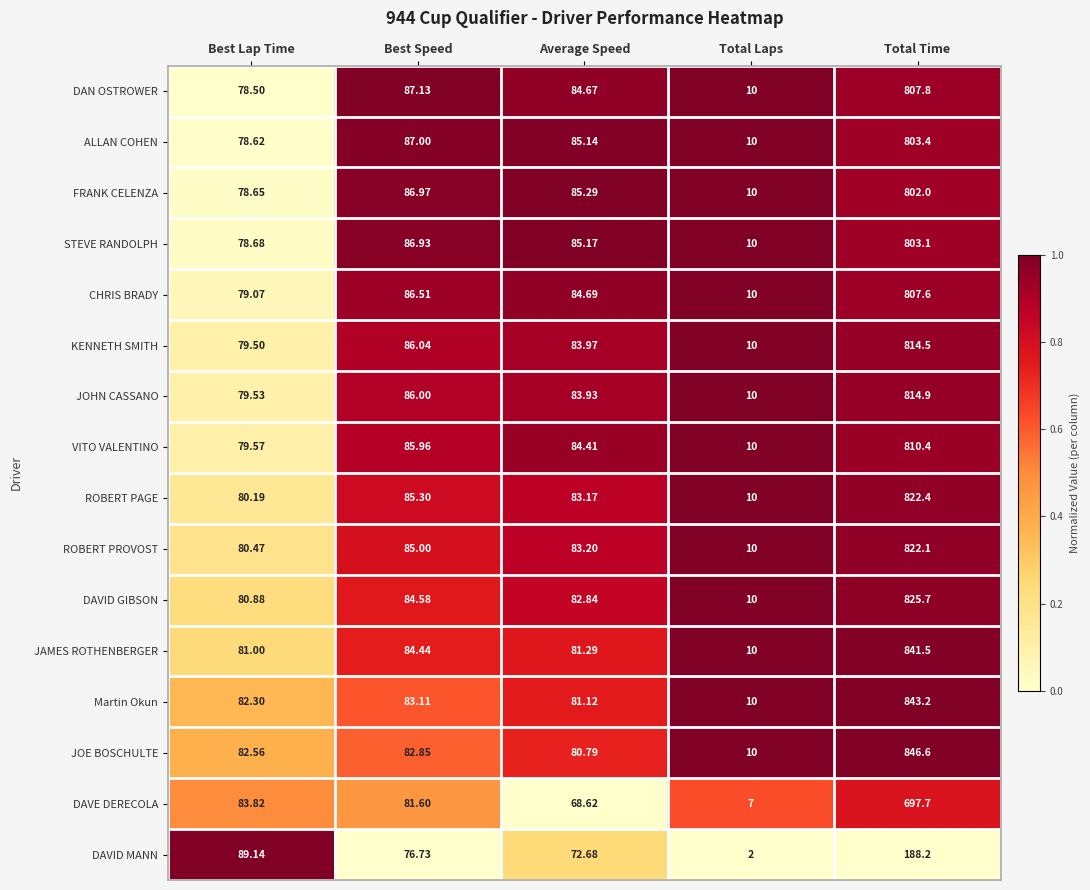

Which series has the largest total across all categories?

JOE BOSCHULTE